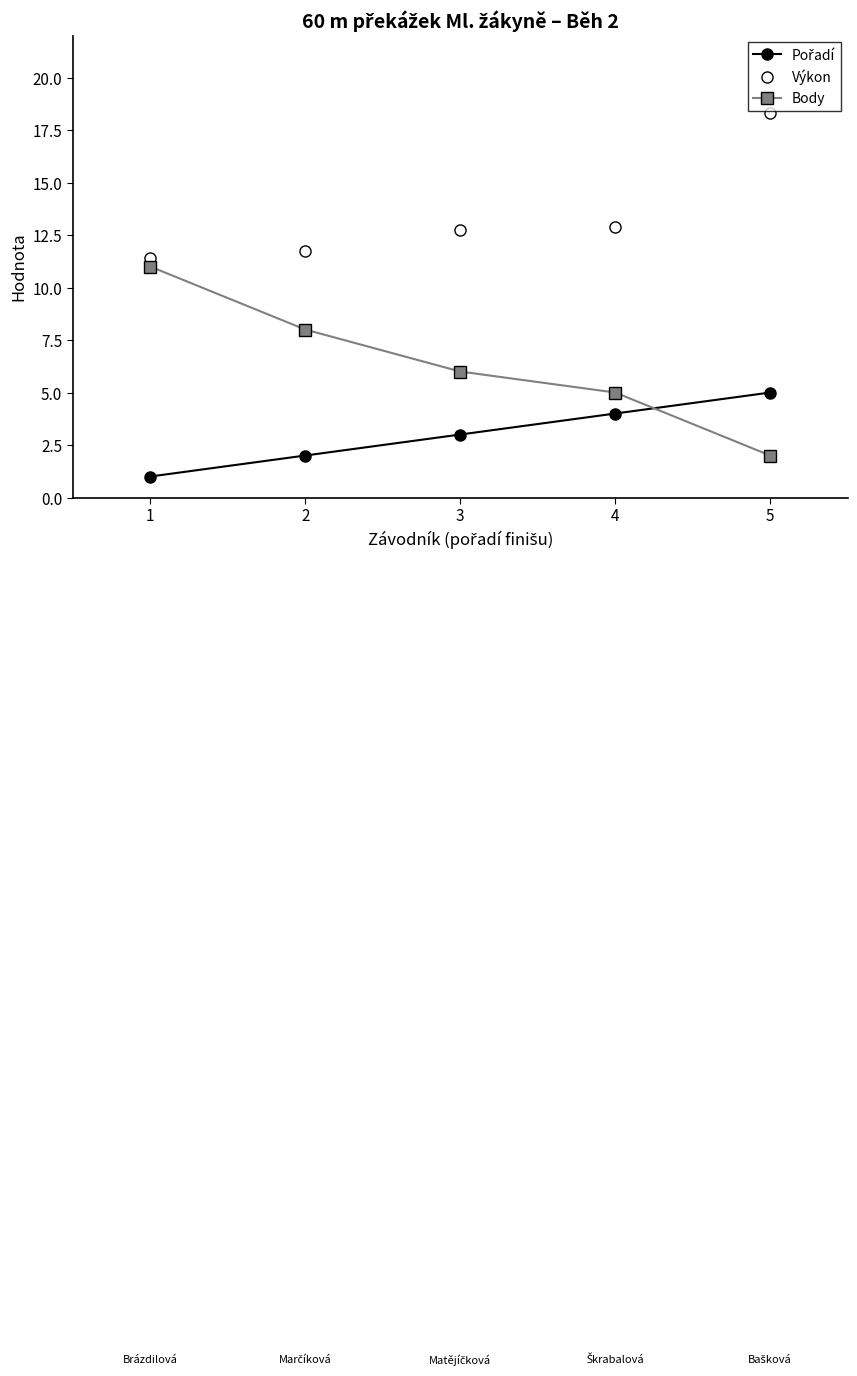

Read the Výkon value at 3.

12.8